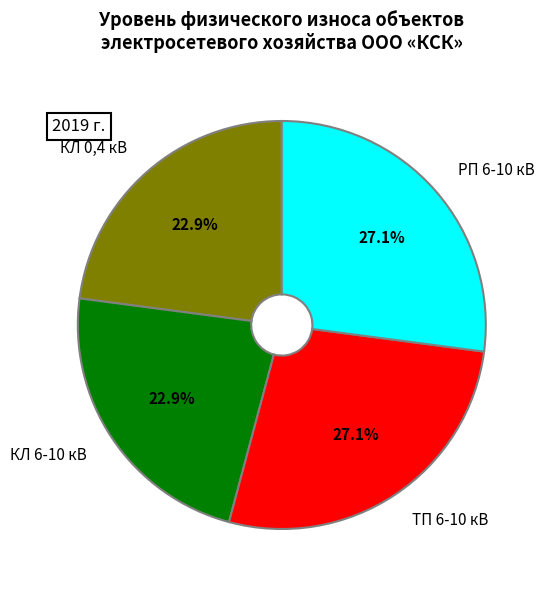

Is ТП 6-10 кВ the majority of the pie?

No